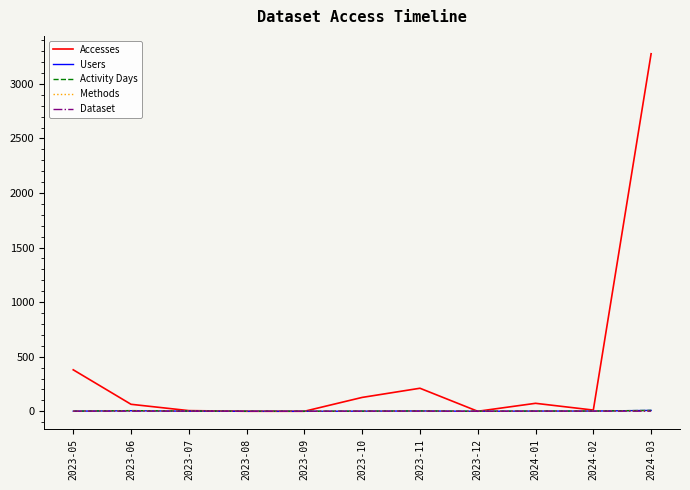

Which category has the highest value across all series?

2024-03